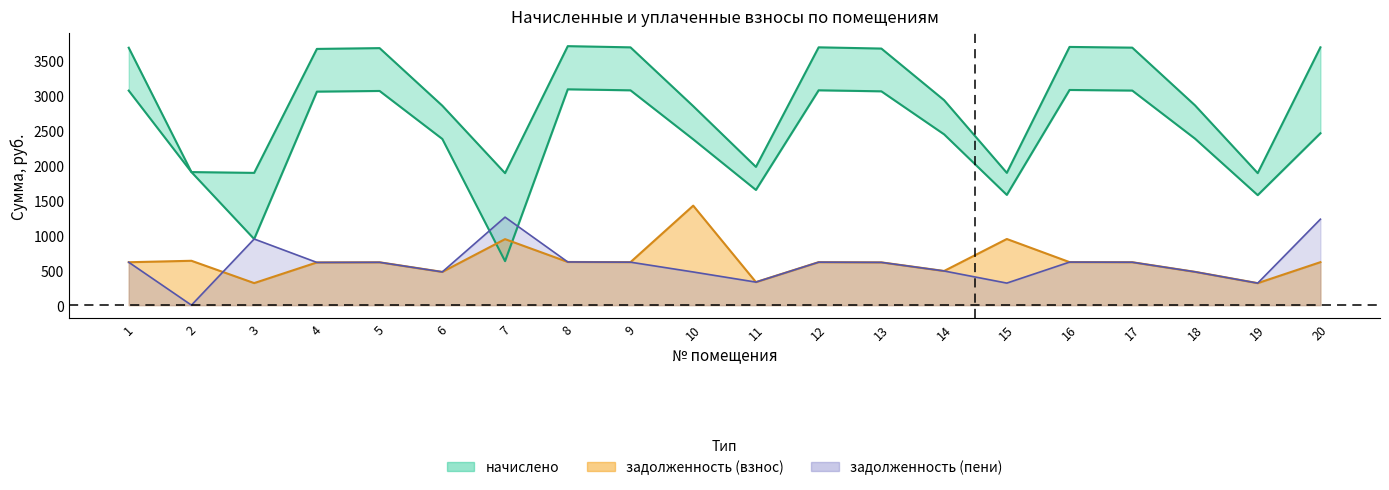

What is the value of the задолженность (взнос) point at the 3rd from the left?

316.0